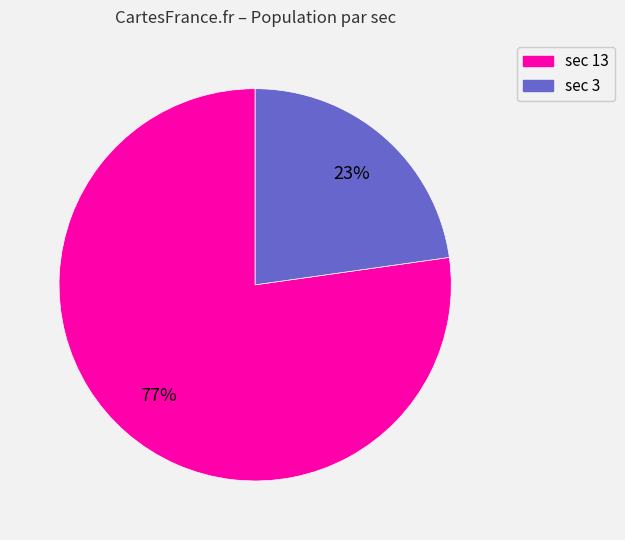

Does any single category account for the majority?

Yes